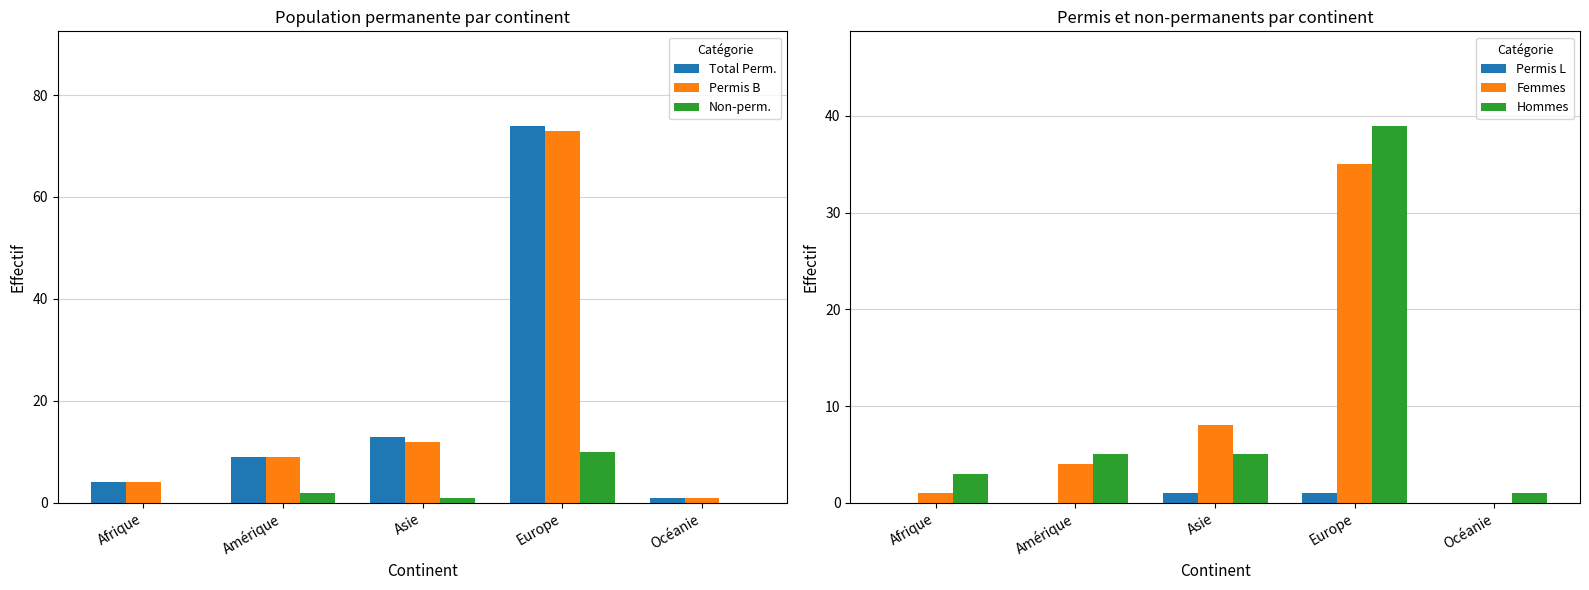

What is the difference between the Permis B values at Europe and Afrique?

69